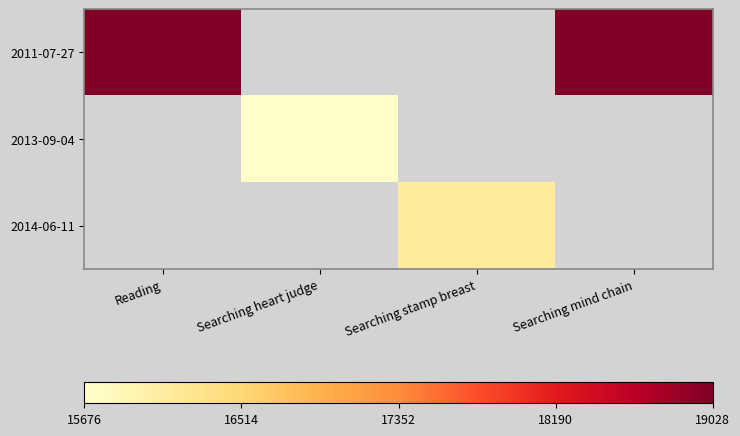

At Reading, list the series in order from smallest to largest.

2011-07-27, 2013-09-04, 2014-06-11